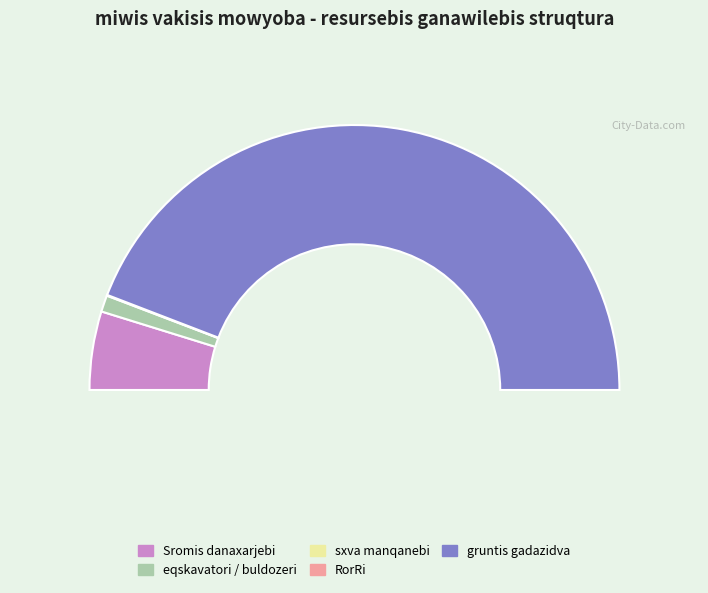

What percentage is the 2019-II gadazidva (1) slice, to the nearest percent?

7%